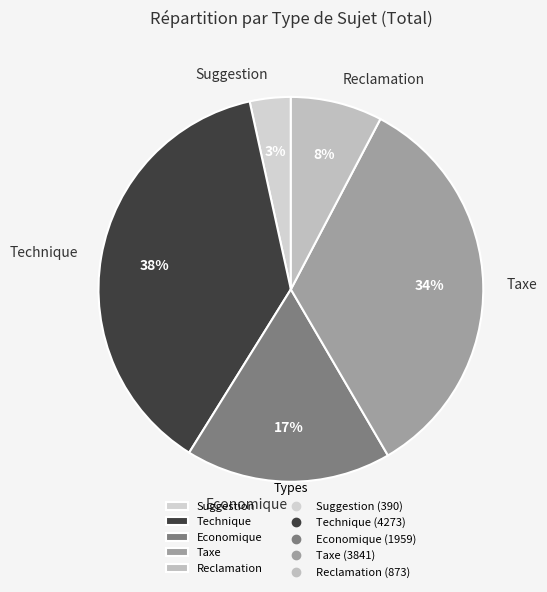

Between Taxe and Reclamation, which is larger?

Taxe